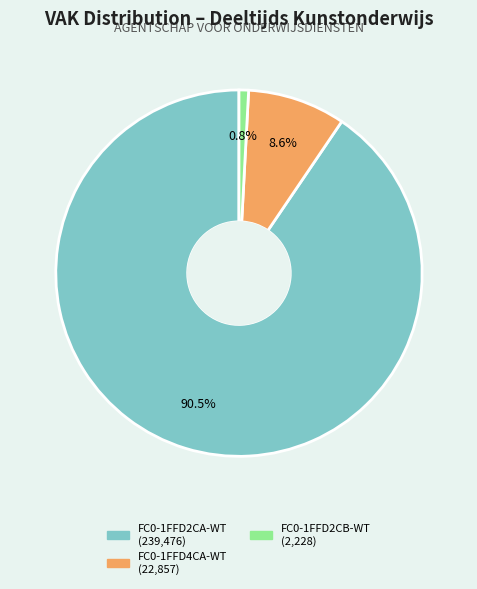

What is the largest slice in the pie chart?

FC0-1FFD2CA-WT